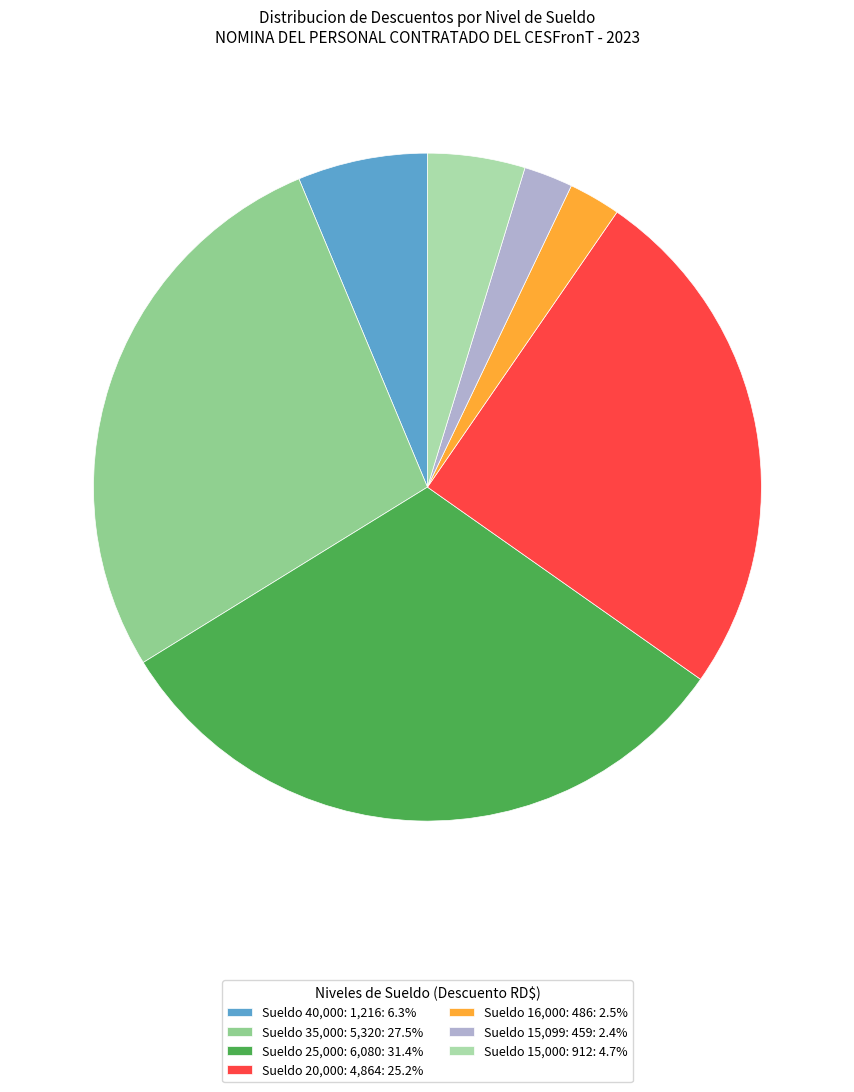

Count the number of slices in the pie.

7